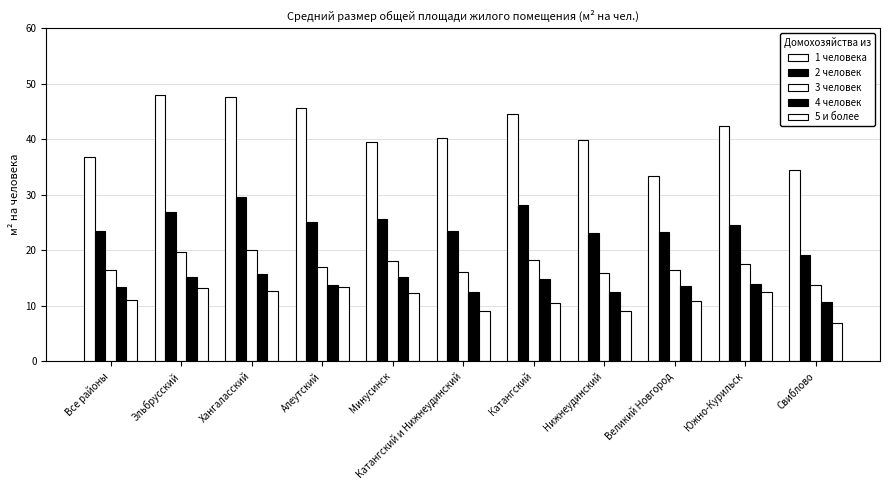

Reading left to right, extract all data points from this chart.

1 человека: 36.8	48.0	47.7	45.6	39.5	40.2	44.6	39.9	33.3	42.3	34.5
2 человек: 23.4	26.8	29.5	25.1	25.6	23.4	28.1	23.1	23.3	24.6	19.2
3 человек: 16.5	19.6	20.1	16.9	18.1	16.1	18.2	15.9	16.4	17.5	13.7
4 человек: 13.4	15.2	15.7	13.8	15.1	12.5	14.8	12.4	13.6	13.9	10.6
5 и более: 11.0	13.1	12.7	13.4	12.2	9.1	10.5	9.0	10.8	12.4	6.8